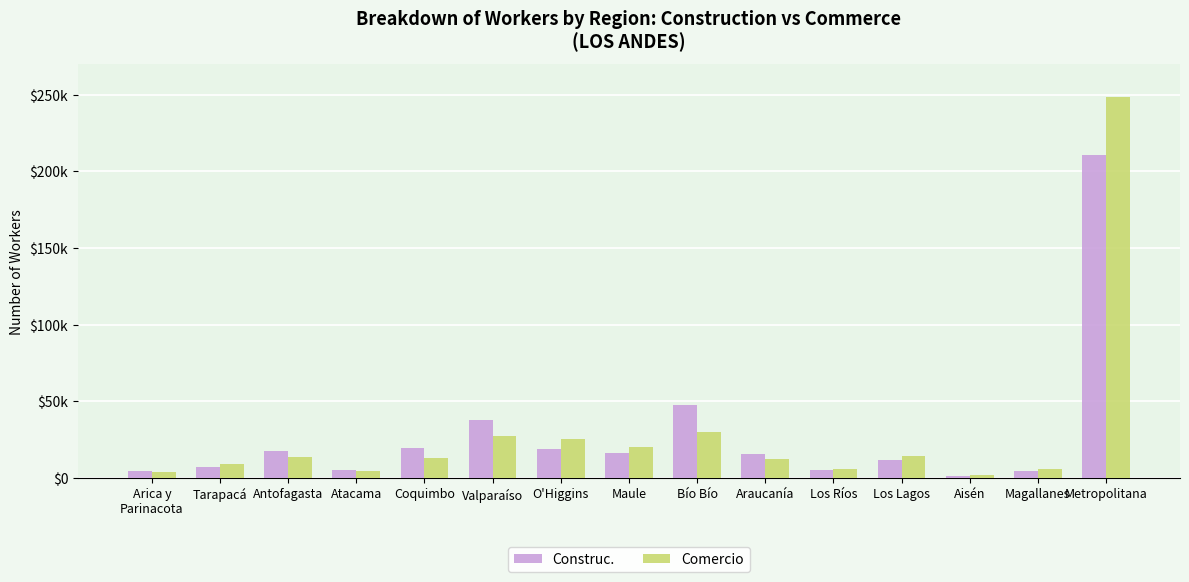

Are the bars horizontal?

No